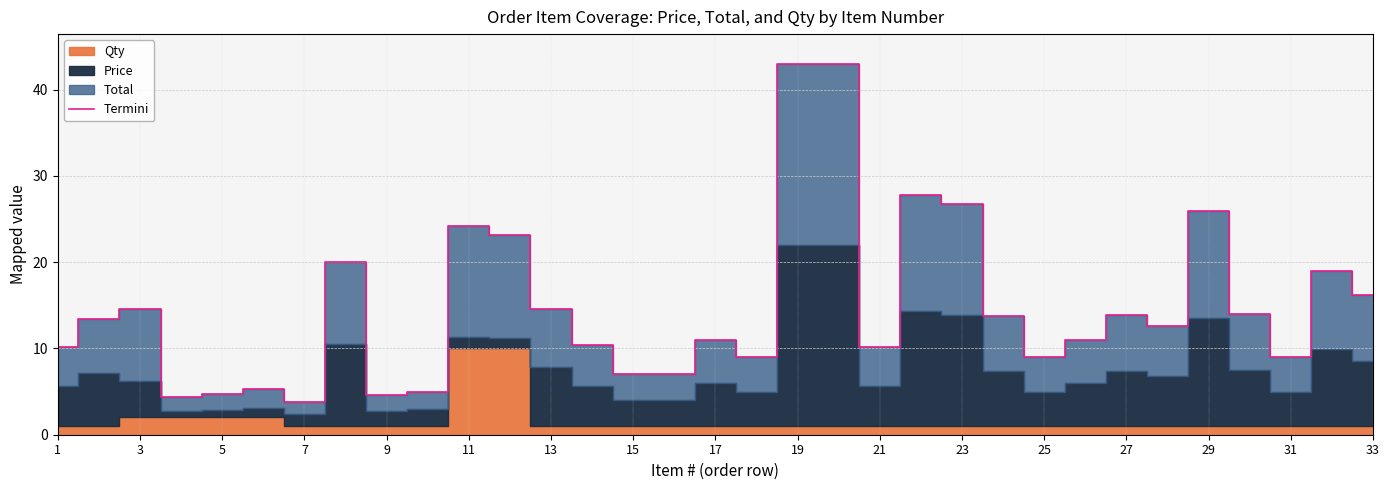

How many lines are shown in the chart?

1